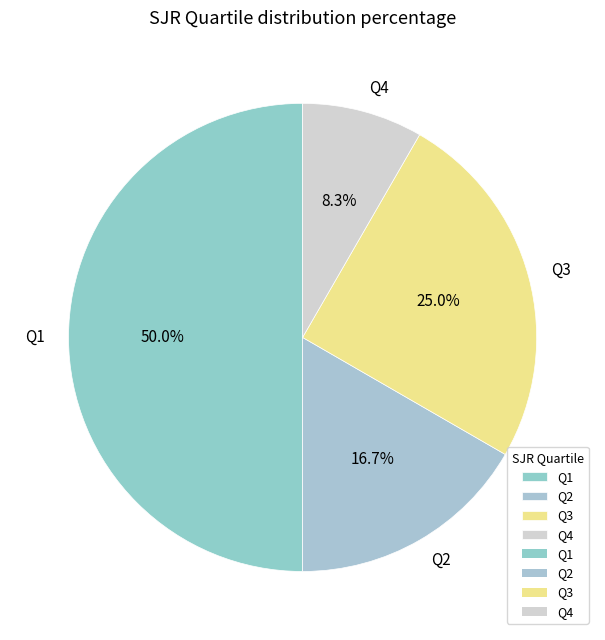

The Q2 slice represents 27% of the pie. True or false?

False